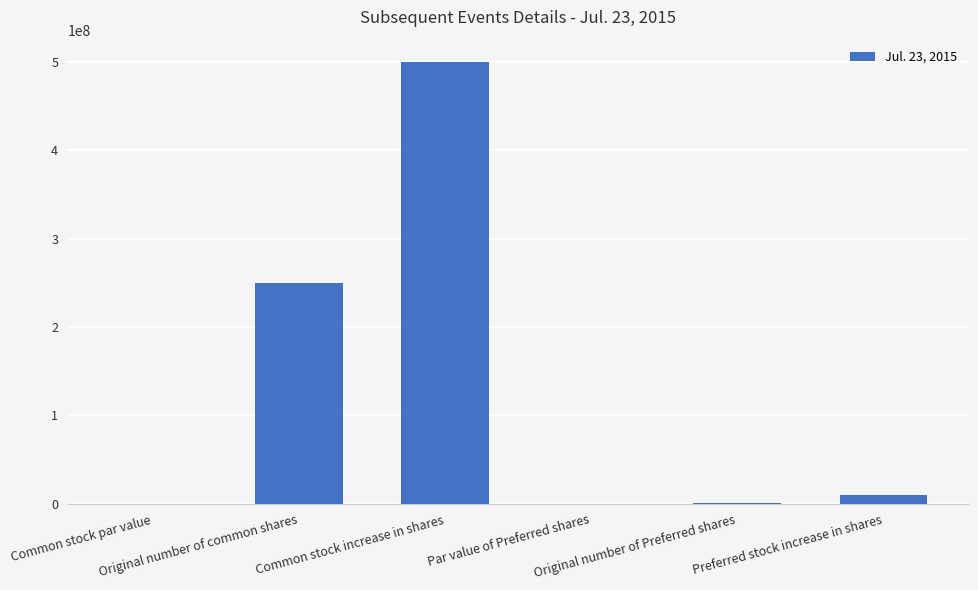

What is the maximum value shown in the chart?

500000000.0